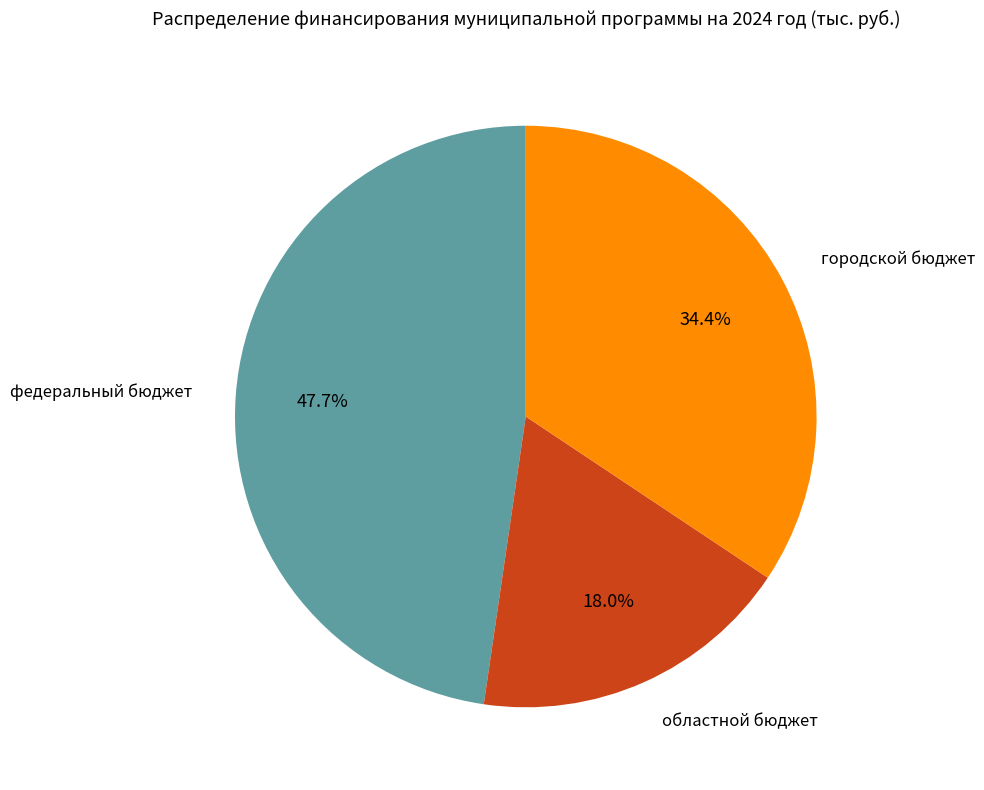

What percentage is the областной бюджет slice, to the nearest percent?

18%